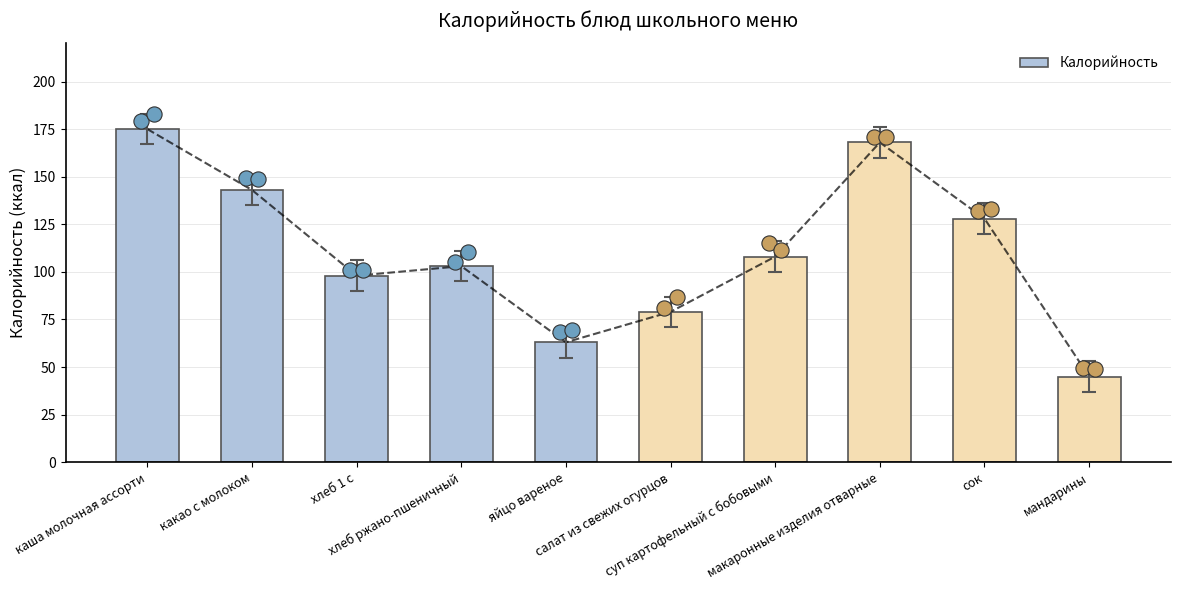

What is the change in value from каша молочная ассорти to мандарины?

-130